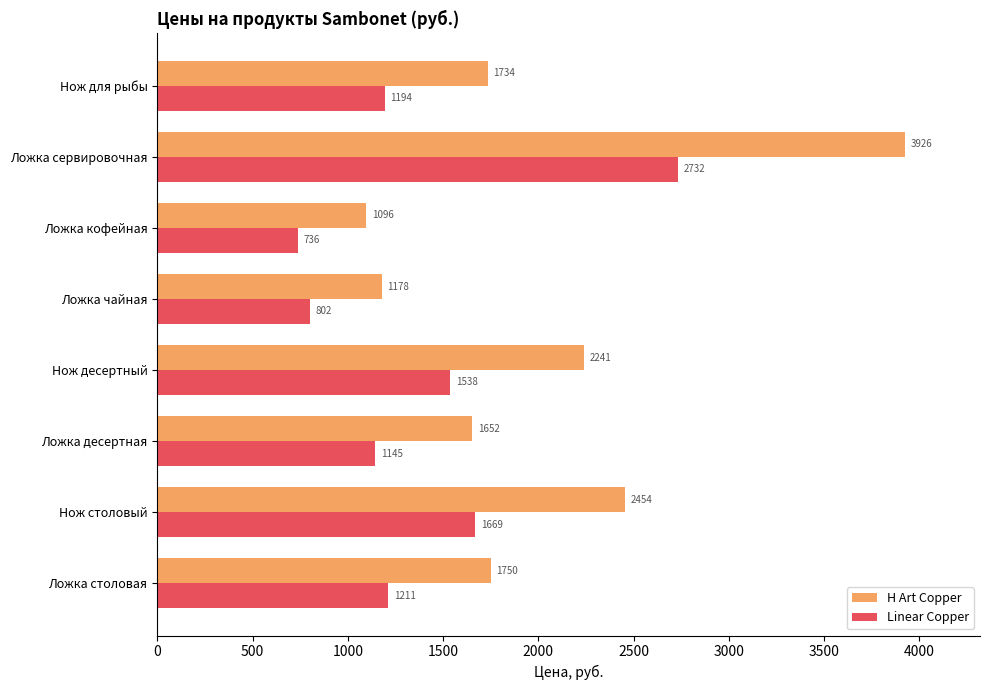

How many values in the Linear Copper series exceed 1210?

4